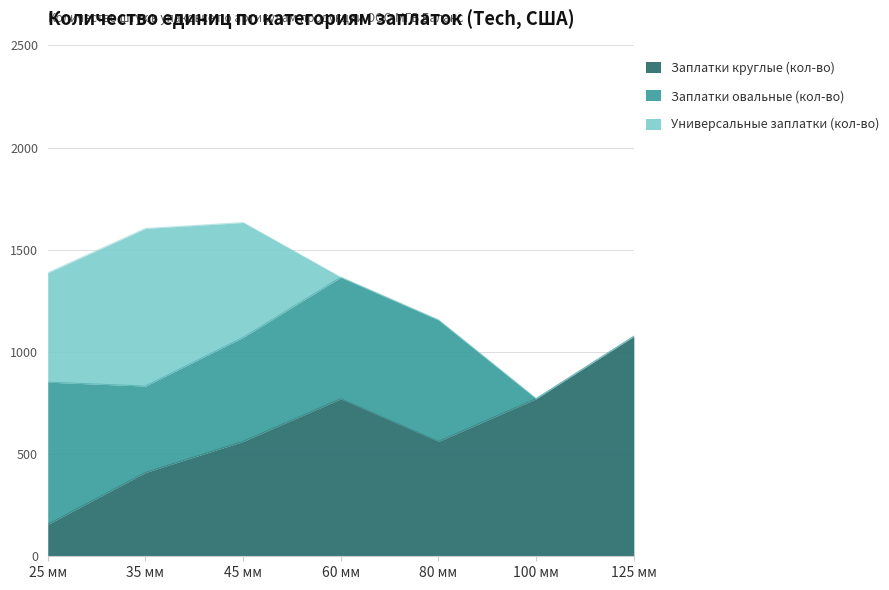

What is the sum of all Заплатки круглые (кол-во) values?

4308